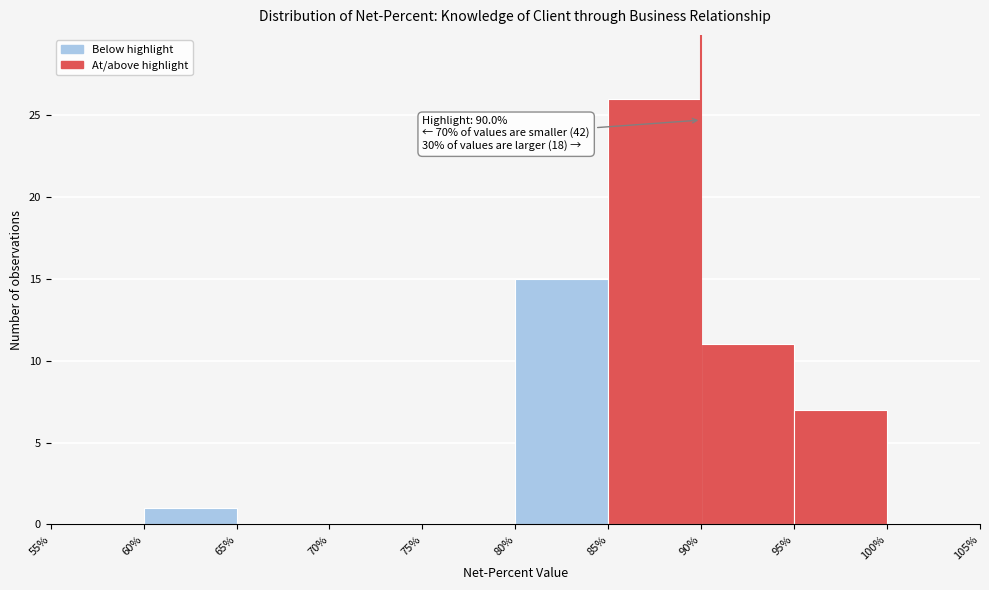

Which range on the x-axis has the tallest bar?

85% to 90%